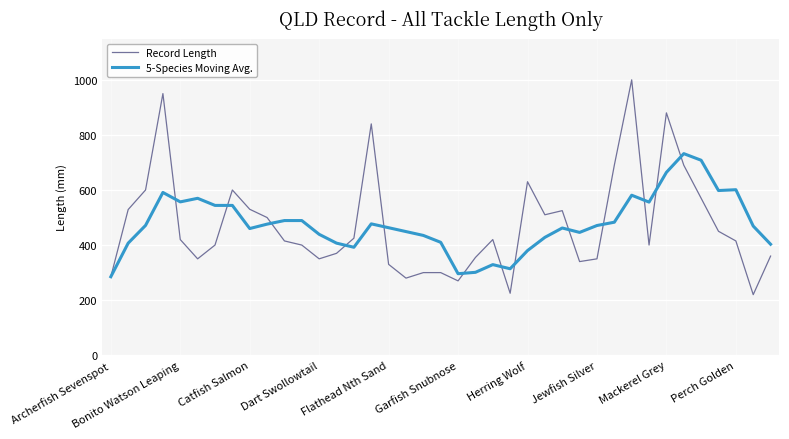

In Record Length, how many points are lower than both neighbors (excluding endpoints)?

9